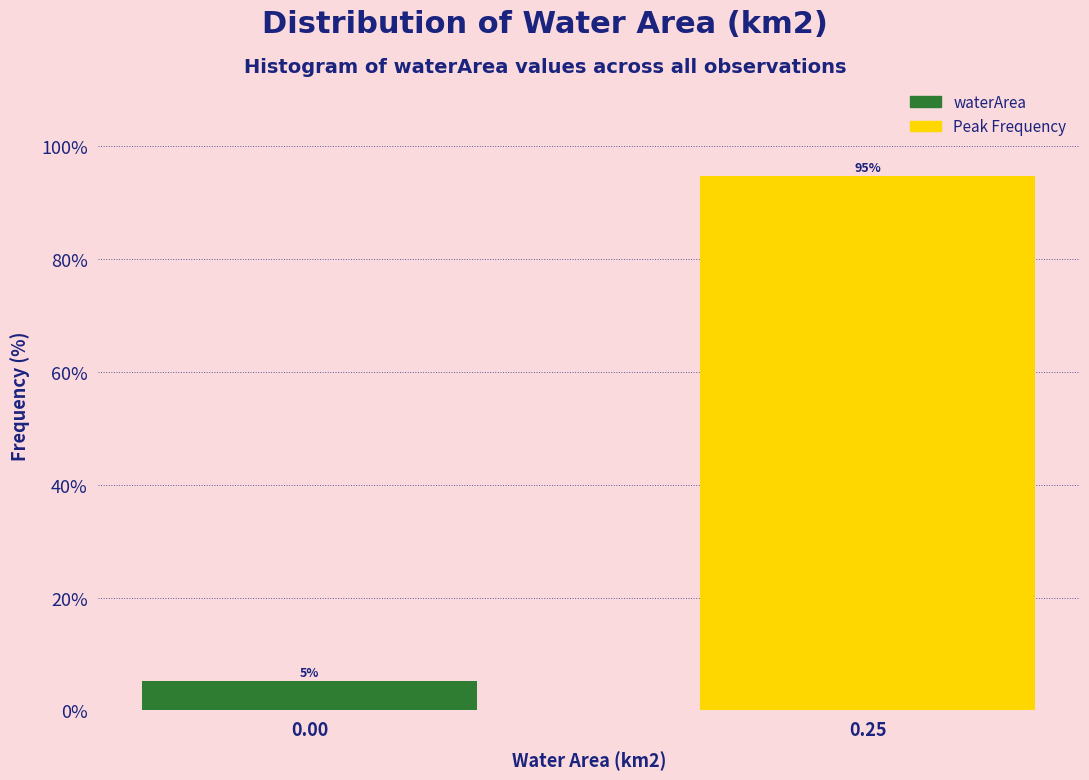

What is the value of the 2nd bar from the left?

94.7